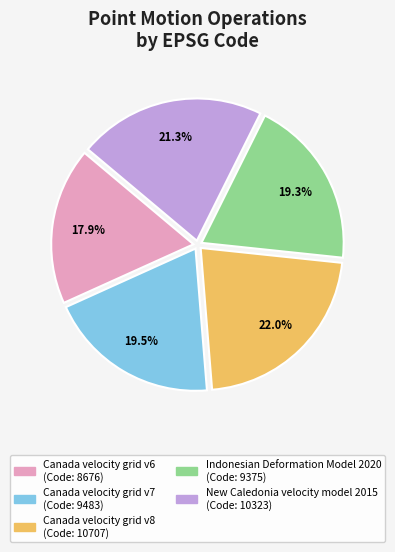

What is the ratio of the value at Canada velocity grid v8 to the value at Indonesian Deformation Model 2020?

1.1